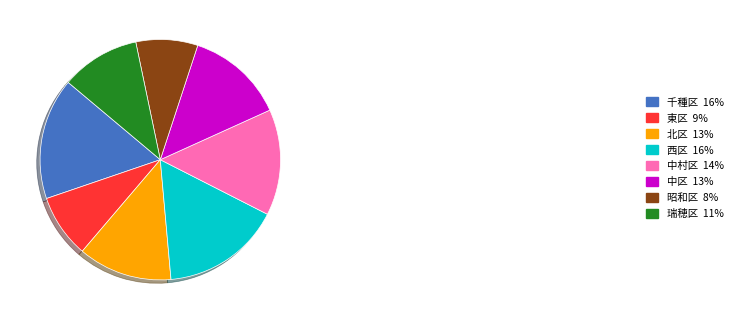

The 中区 slice represents 19% of the pie. True or false?

False